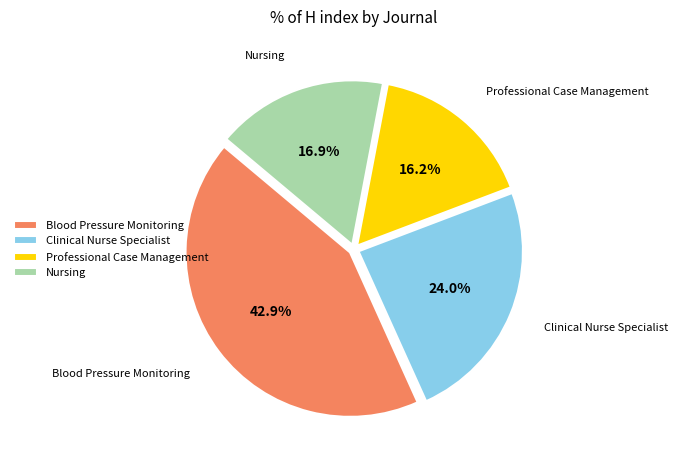

What portion of the pie excludes Blood Pressure Monitoring?

57.1%